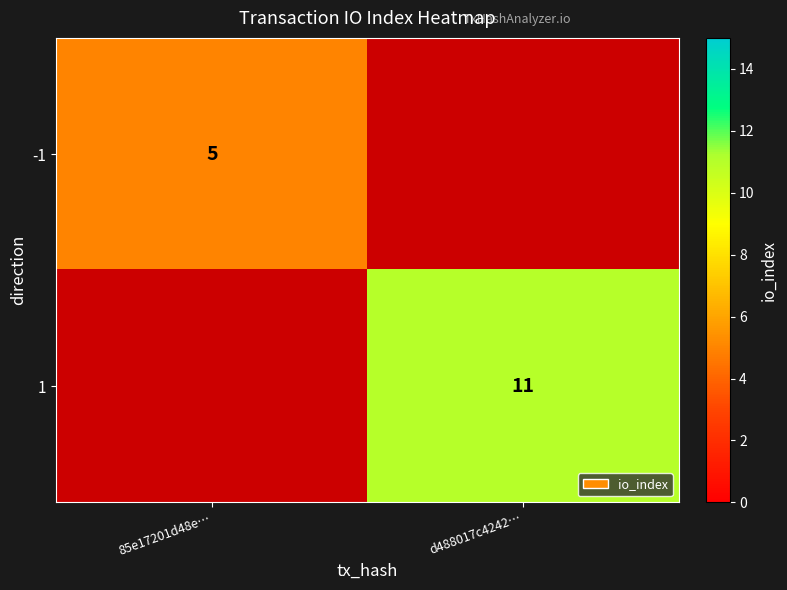

Is it true that 1 equals 11 at d488017c4242…?

True